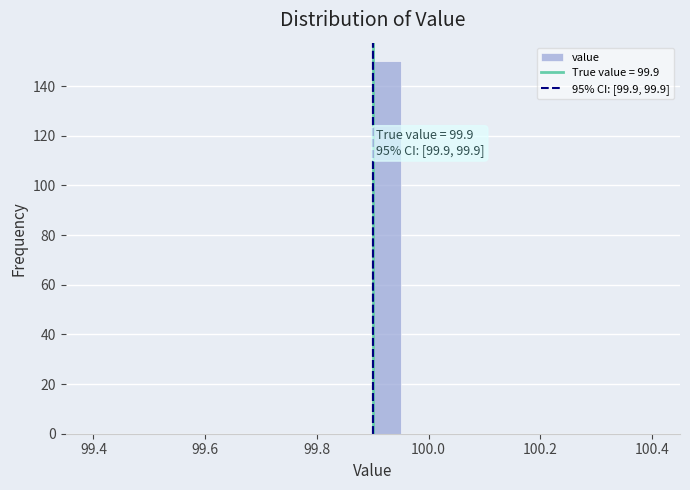

Read against the x-axis, roughly where is the centre of the tallest bar?

99.92